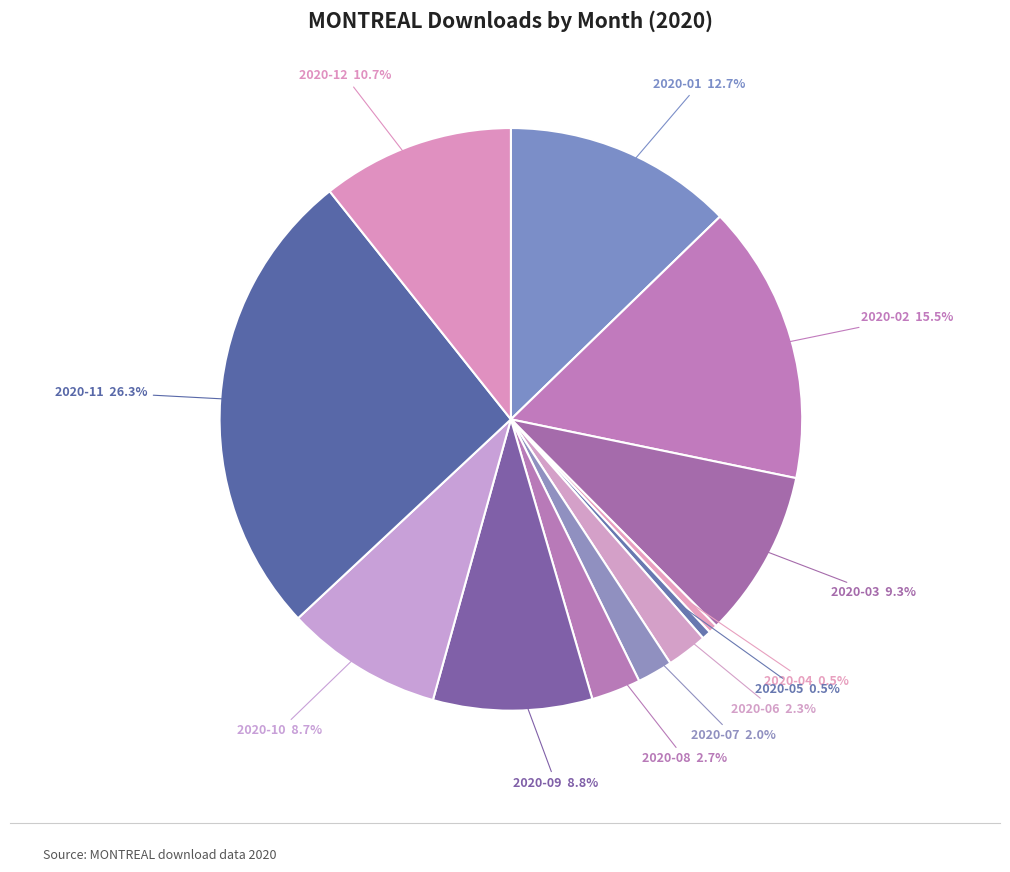

How many slices are in this pie chart?

12